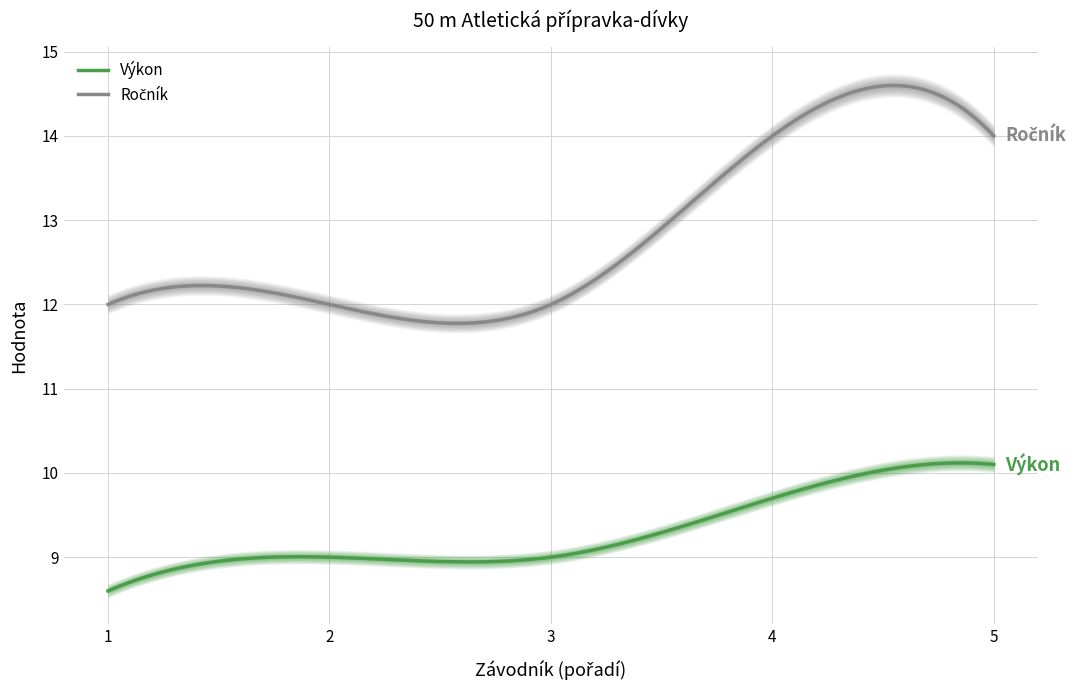

Does the chart have visible grid lines?

Yes